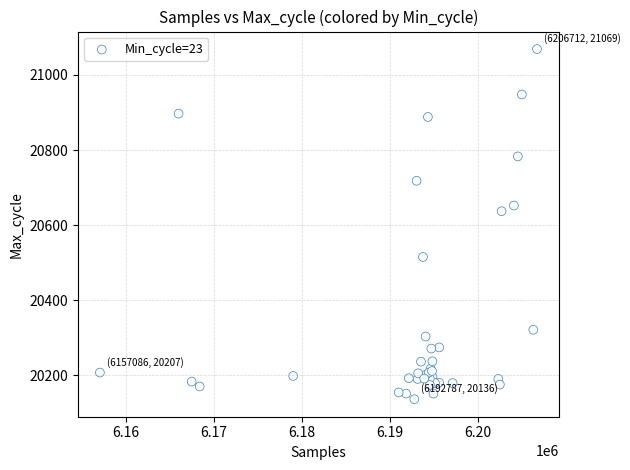

What Y value in the scatter plot is closest to 20602?

20637